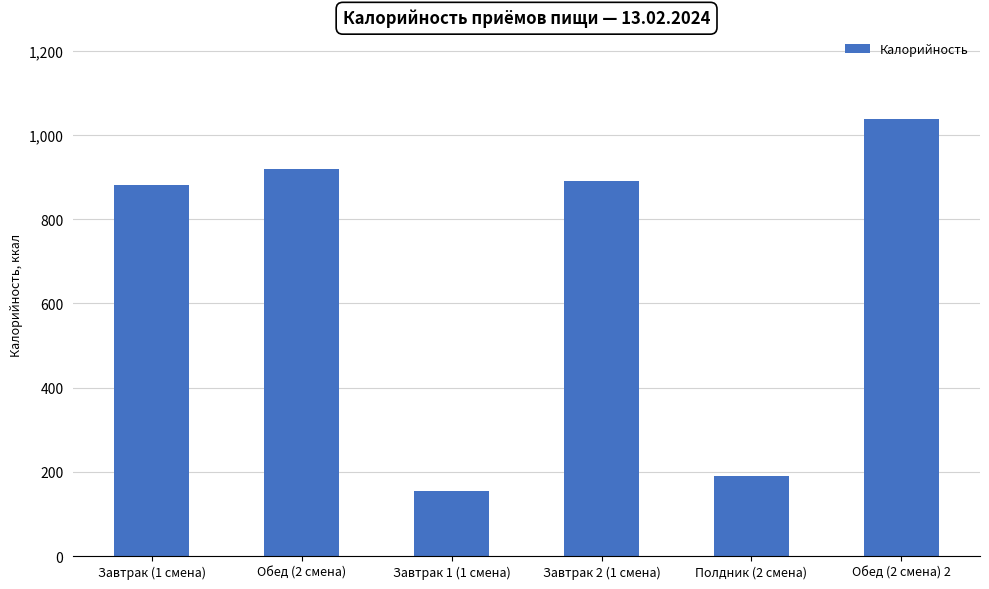

The chart shows a value of 1037.8 at Обед (2 смена) 2. True or false?

True